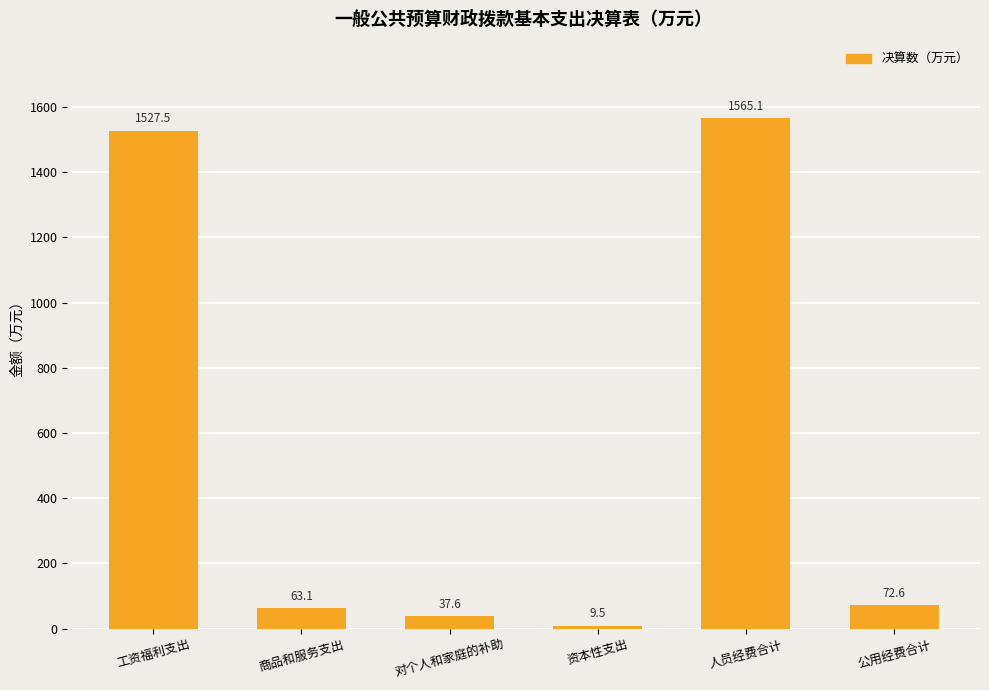

Approximately how many times larger is the value at 对个人和家庭的补助 compared to 公用经费合计?

0.5